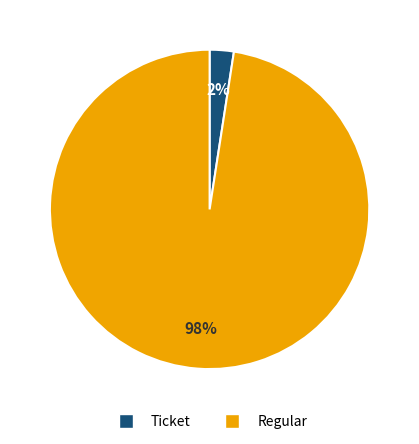

To the nearest percent, what is the average slice percentage?

50%